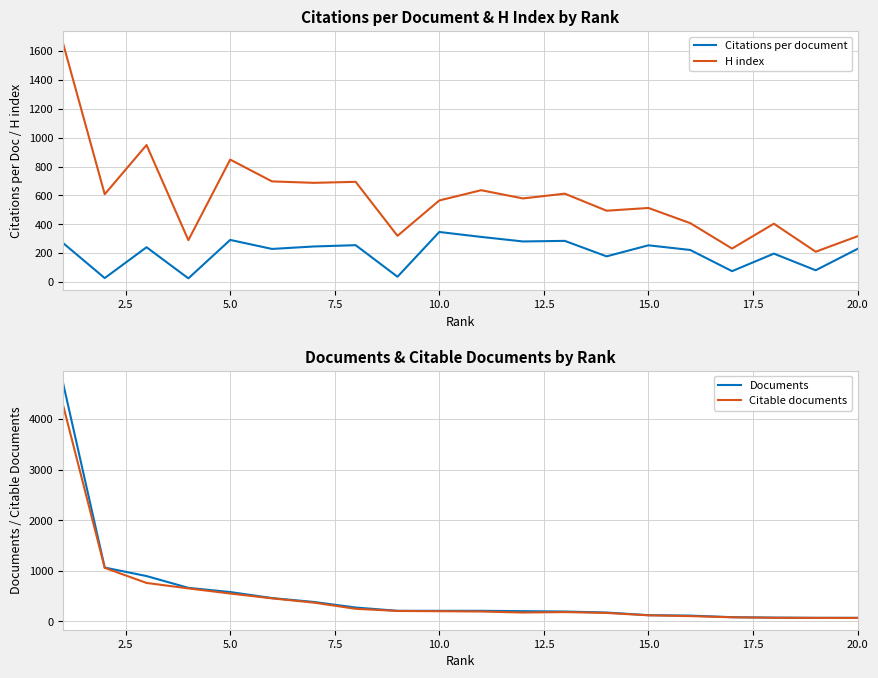

What is the maximum value for Documents?

4726